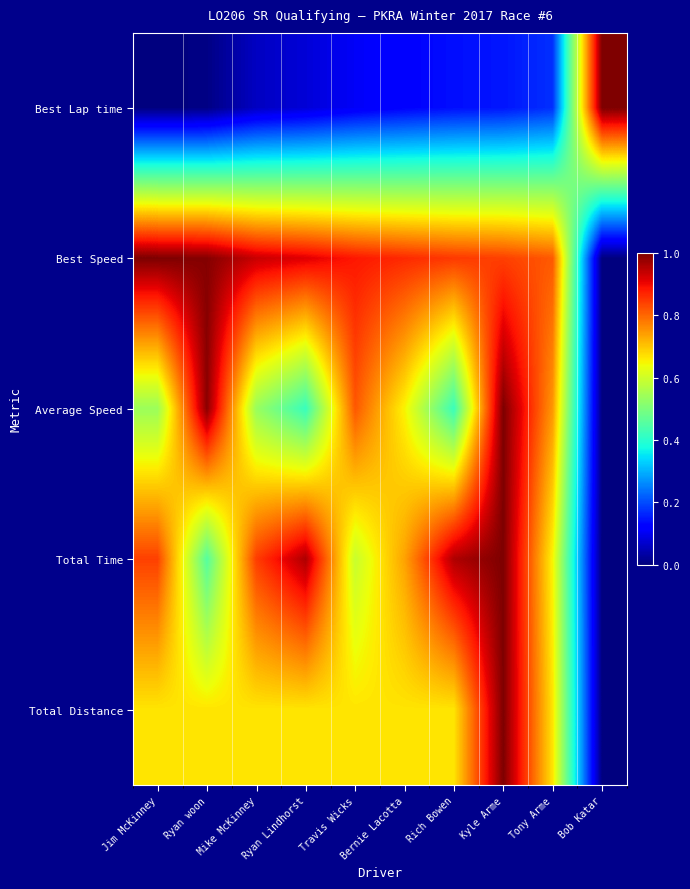

List the series in order of their peak value, highest first.

Best Lap time, Best Speed, Average Speed, Total Time, Total Distance